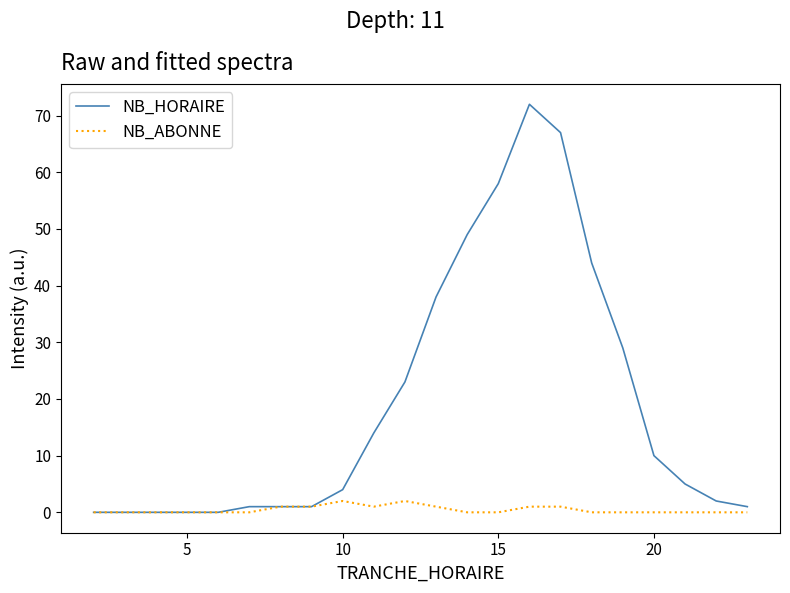

Which series has the widest spread of values?

NB_HORAIRE